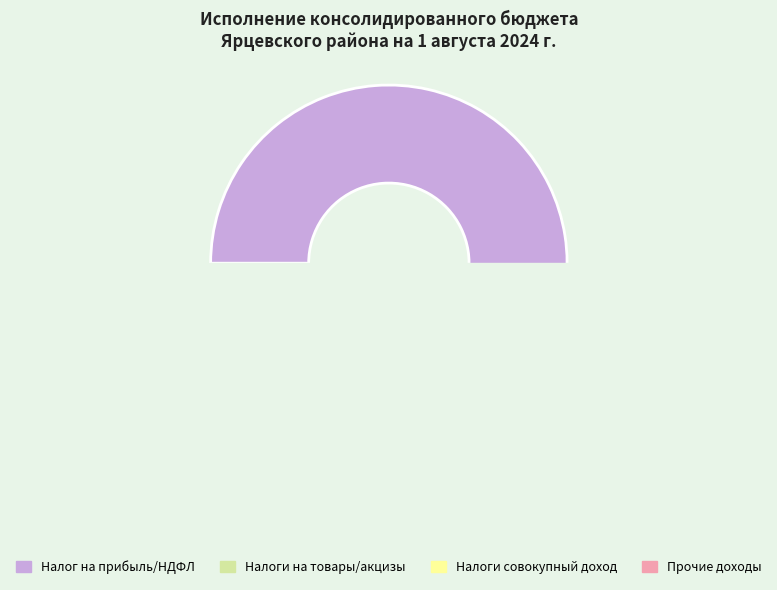

Count the number of slices in the pie.

4